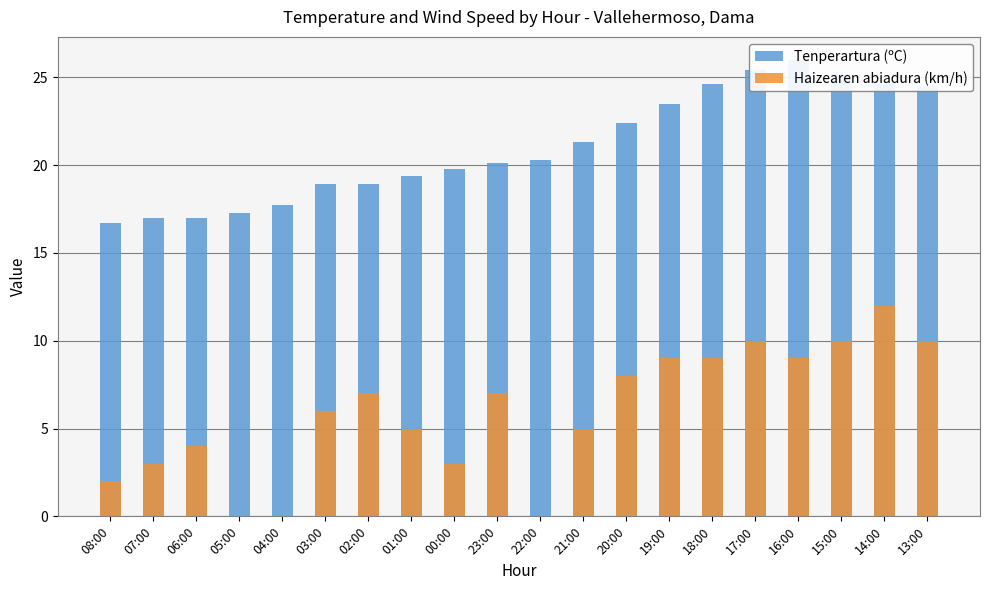

Reading right to left, list all the values displayed in this chart.

Tenperartura (ºC): 24.5	24.6	25.2	26.0	25.4	24.6	23.5	22.4	21.3	20.3	20.1	19.8	19.4	18.9	18.9	17.7	17.3	17.0	17.0	16.7
Haizearen abiadura (km/h): 10.0	12.0	10.0	9.0	10.0	9.0	9.0	8.0	5.0	0.0	7.0	3.0	5.0	7.0	6.0	0.0	0.0	4.0	3.0	2.0